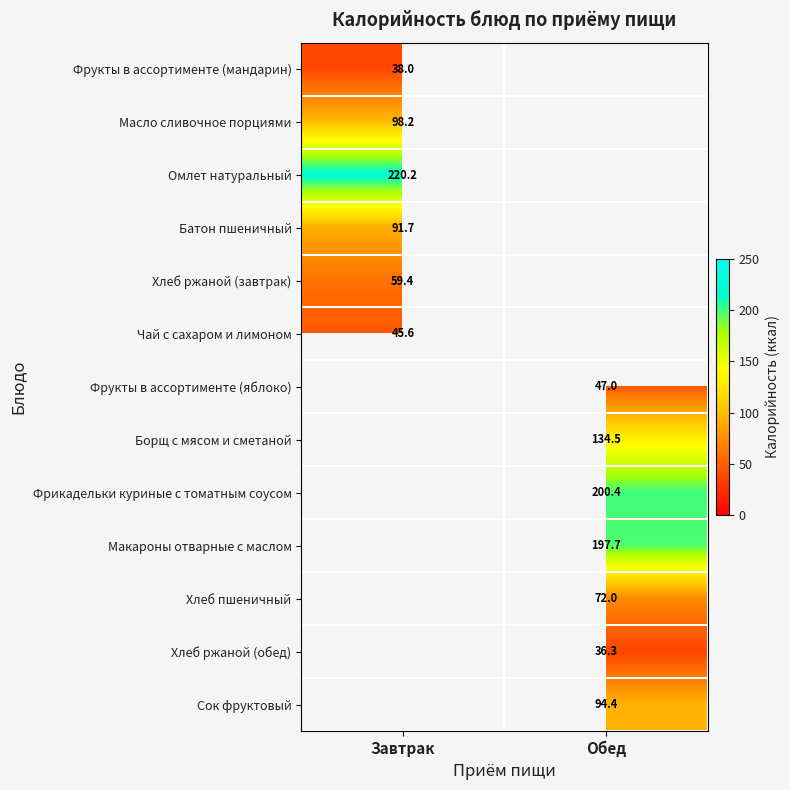

What is the greatest value displayed?

220.2